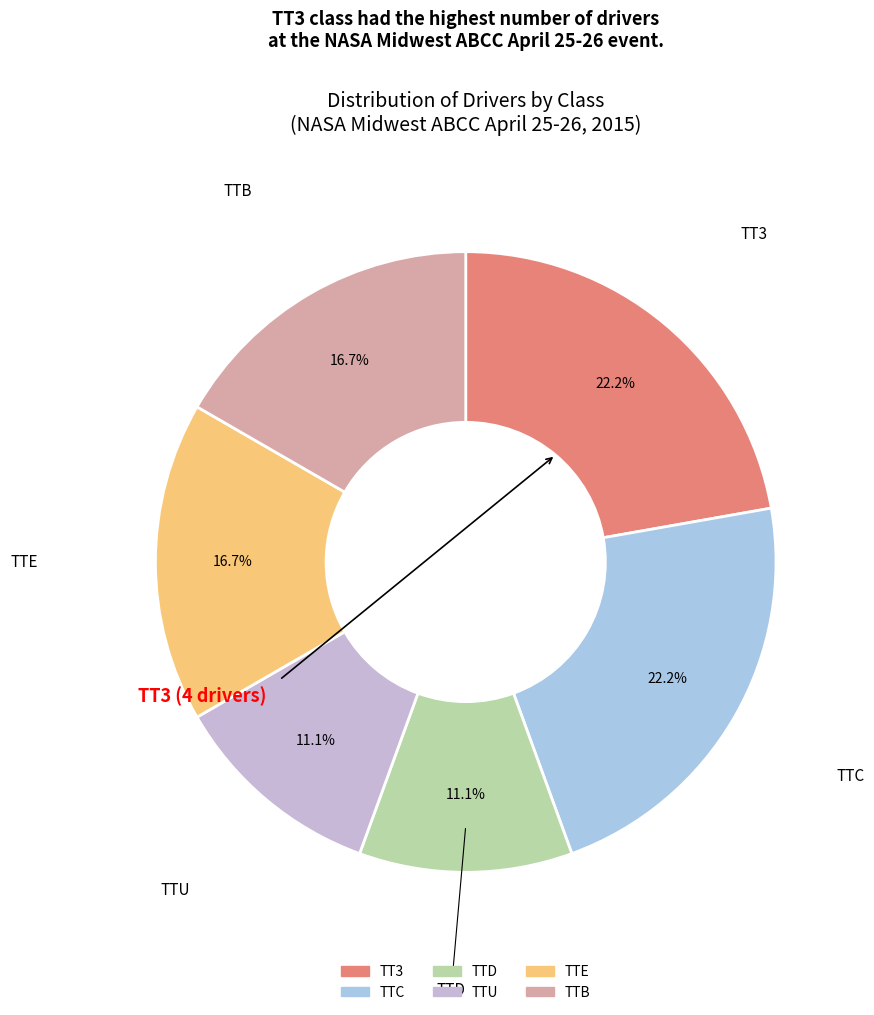

What percentage is NOT represented by TT3?

77.8%